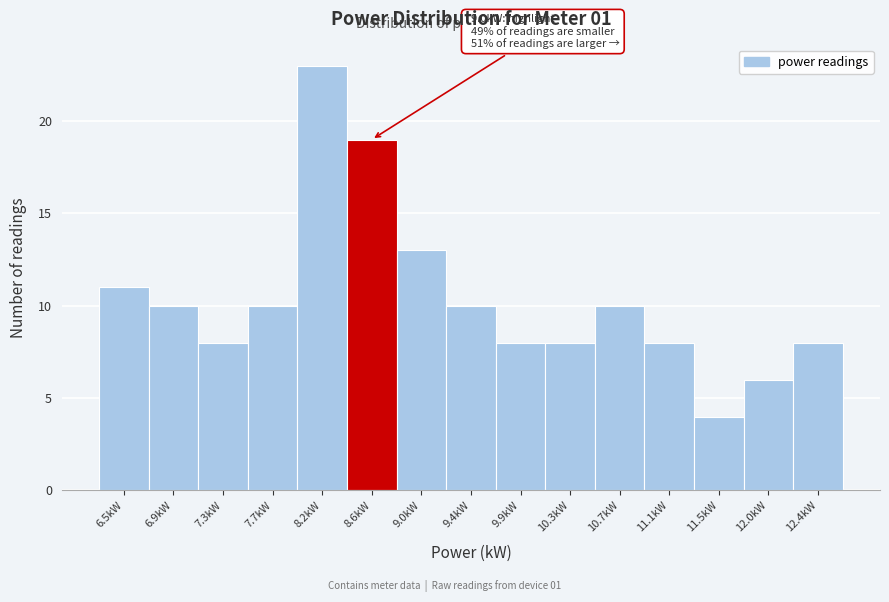

Reading left to right, list all the values displayed in this chart.

6.5kW=11	6.9kW=10	7.3kW=8	7.7kW=10	8.2kW=23	8.6kW=19	9.0kW=13	9.4kW=10	9.9kW=8	10.3kW=8	10.7kW=10	11.1kW=8	11.5kW=4	12.0kW=6	12.4kW=8